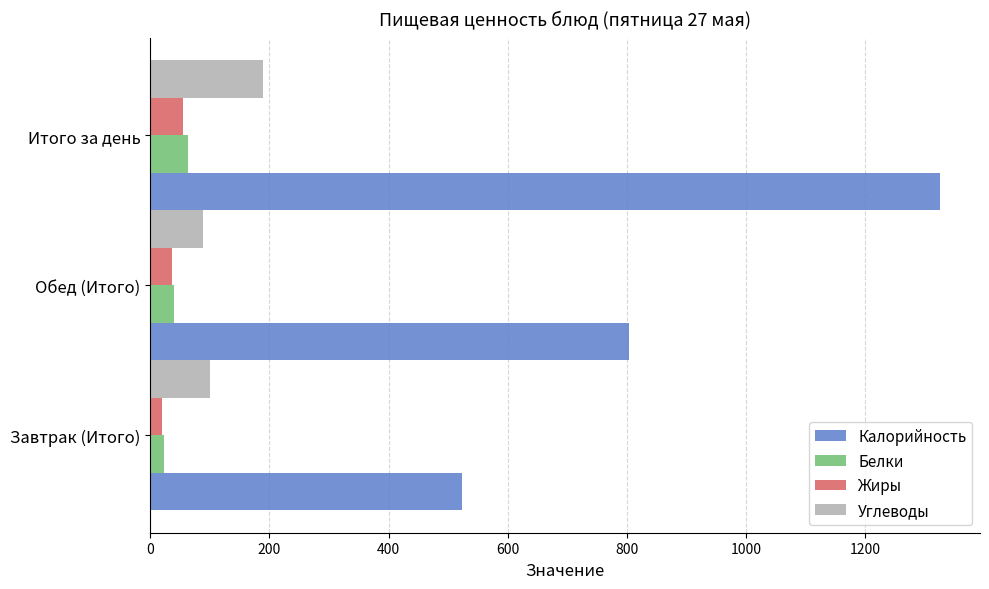

Where is Белки nearest to the value 43?

Обед (Итого)